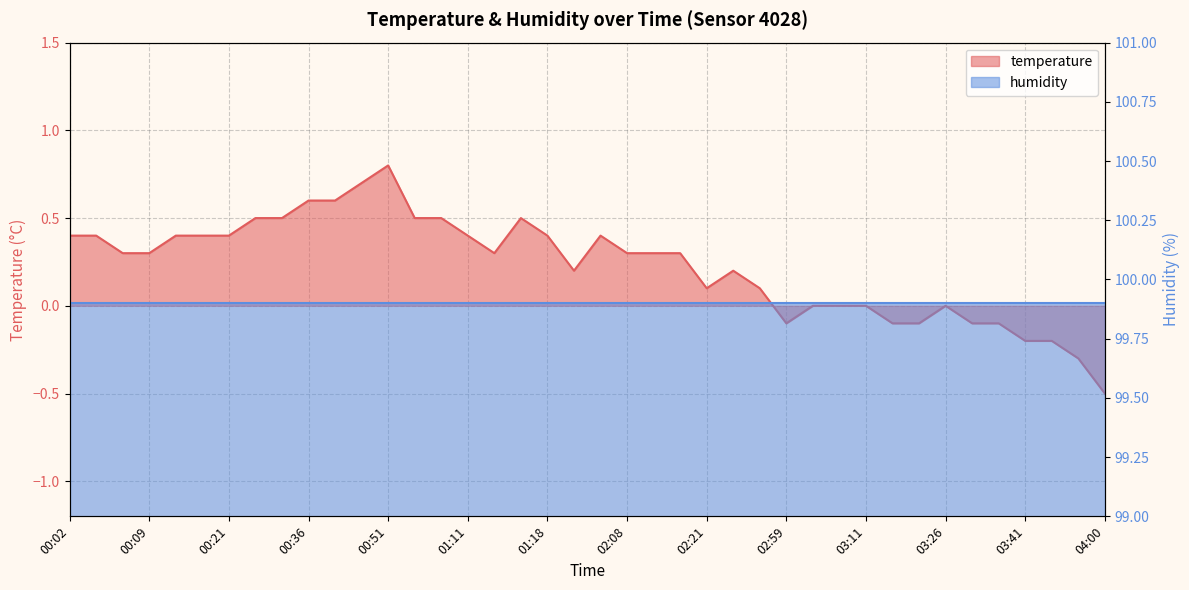

What is the approximate value at 01:16?

0.5